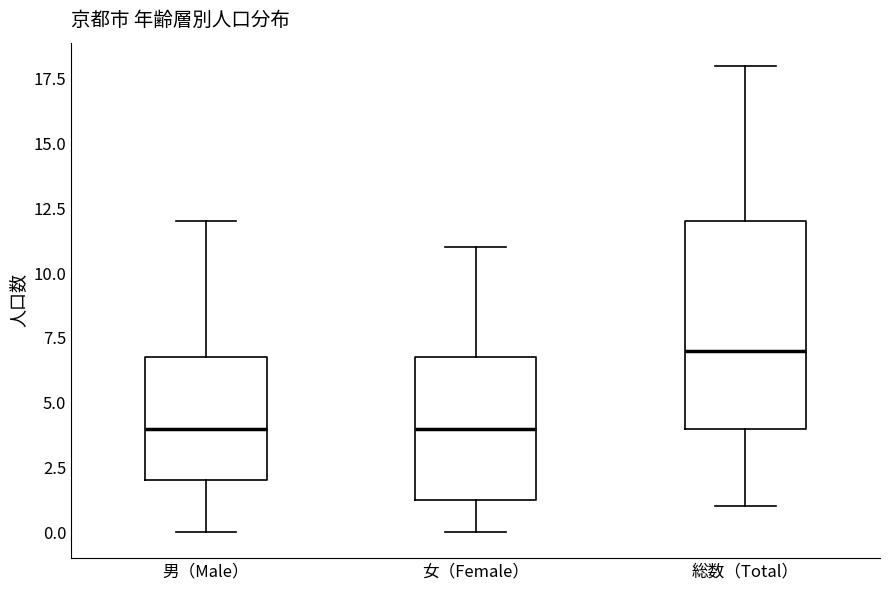

Comparing the boxes themselves (not the whiskers), which one is the tallest?

総数（Total）